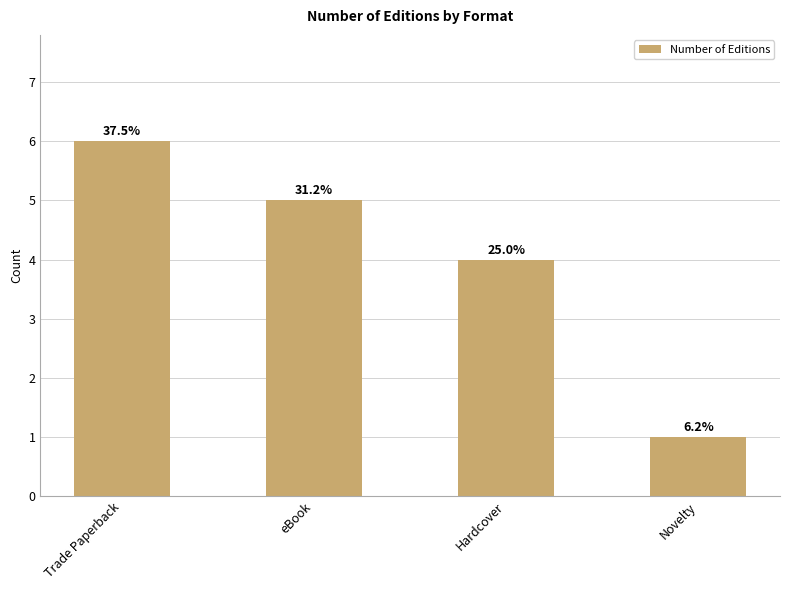

Are the bars horizontal?

No